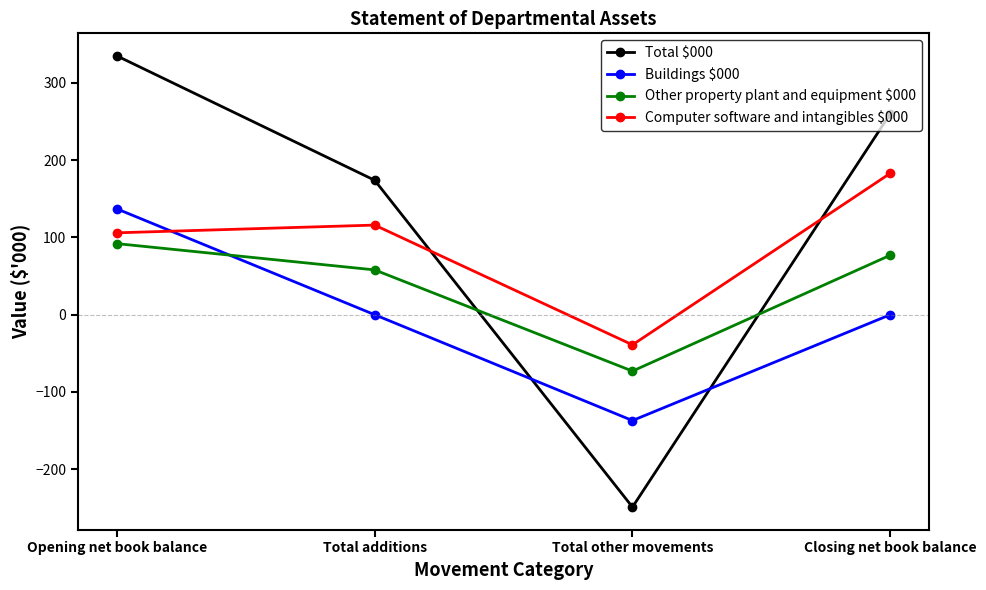

List the labels in order of Other property plant and equipment $000 value, largest first.

Opening net book balance, Closing net book balance, Total additions, Total other movements